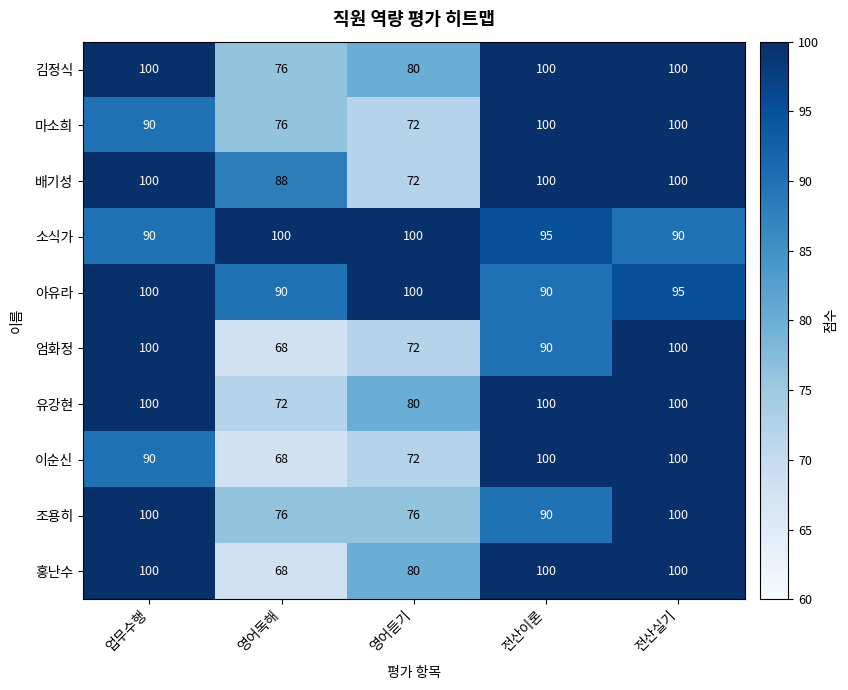

How many 조용히 values are between 76 and 100?

5